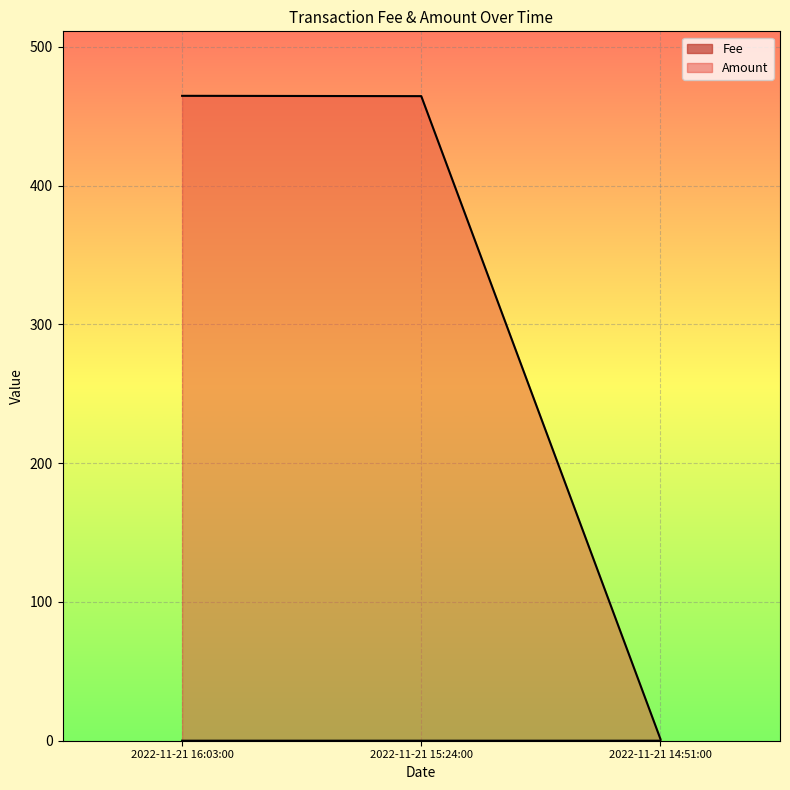

Where is Amount nearest to the value 233?

2022-11-21 15:24:00